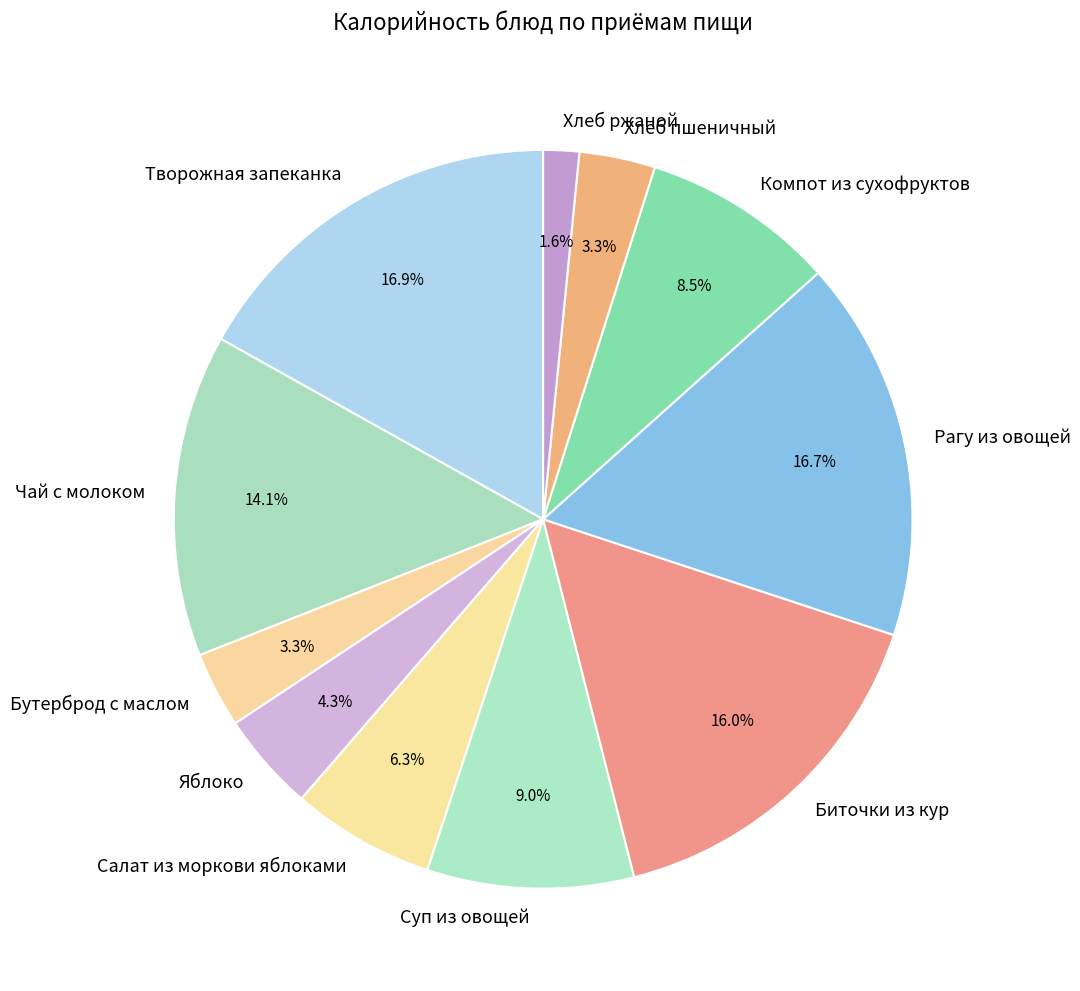

To the nearest percent, what is the difference between the largest and smallest slice percentages?

15%